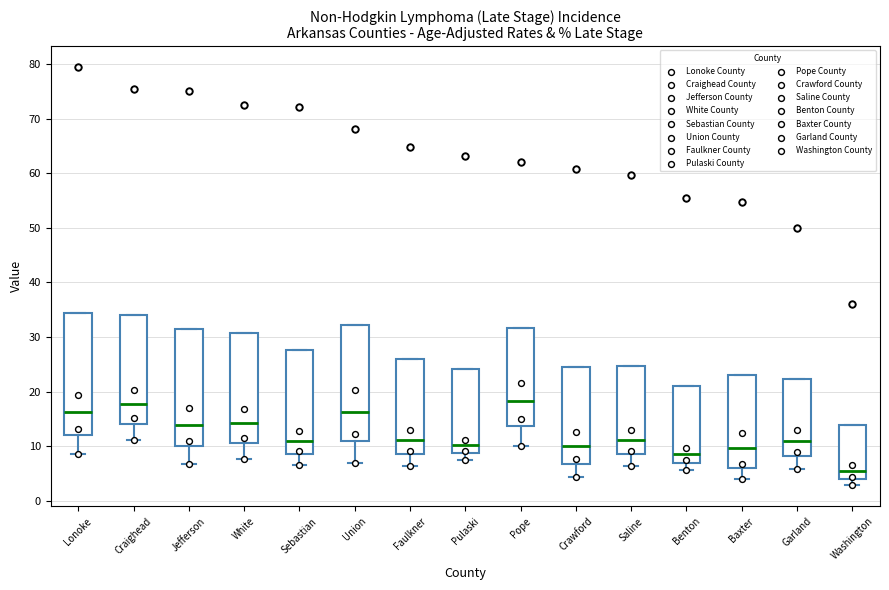

Reading left to right, transcribe this box plot: for each box, give where its median line is, the range the box spans, and where its two whiskers end, as read against the y-axis. The values are not printed on the chart, so give them approximately, as read against the axis.

Lonoke: median 16, box 12 to 34, whiskers 9 to 34
Craighead: median 18, box 14 to 34, whiskers 11 to 34
Jefferson: median 14, box 10 to 31, whiskers 7 to 31
White: median 14, box 11 to 31, whiskers 8 to 31
Sebastian: median 11, box 9 to 28, whiskers 7 to 28
Union: median 16, box 11 to 32, whiskers 7 to 32
Faulkner: median 11, box 8 to 26, whiskers 6 to 26
Pulaski: median 10, box 9 to 24, whiskers 8 to 24
Pope: median 18, box 14 to 32, whiskers 10 to 32
Crawford: median 10, box 7 to 25, whiskers 4 to 25
Saline: median 11, box 9 to 25, whiskers 6 to 25
Benton: median 9, box 7 to 21, whiskers 6 to 21
Baxter: median 10, box 6 to 23, whiskers 4 to 23
Garland: median 11, box 8 to 22, whiskers 6 to 22
Washington: median 5, box 4 to 14, whiskers 3 to 14